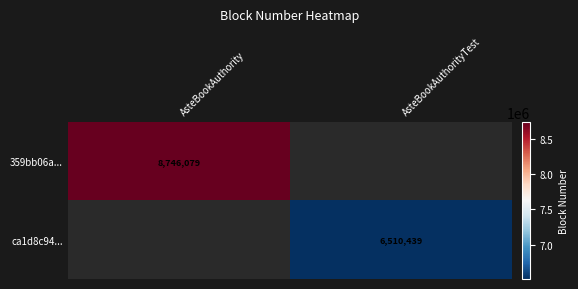

The value of ca1d8c94... at AsteBookAuthorityTest is 2095060. True or false?

False